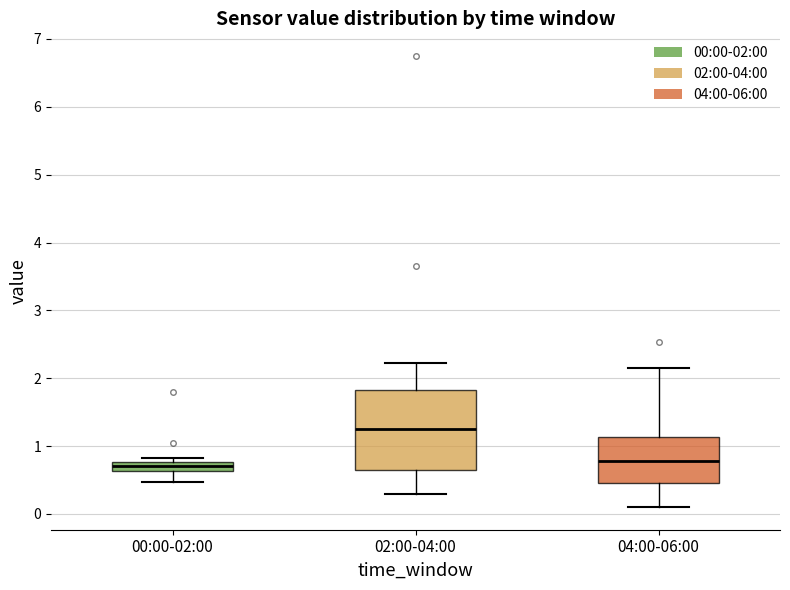

Which box's median line is the highest?

02:00-04:00